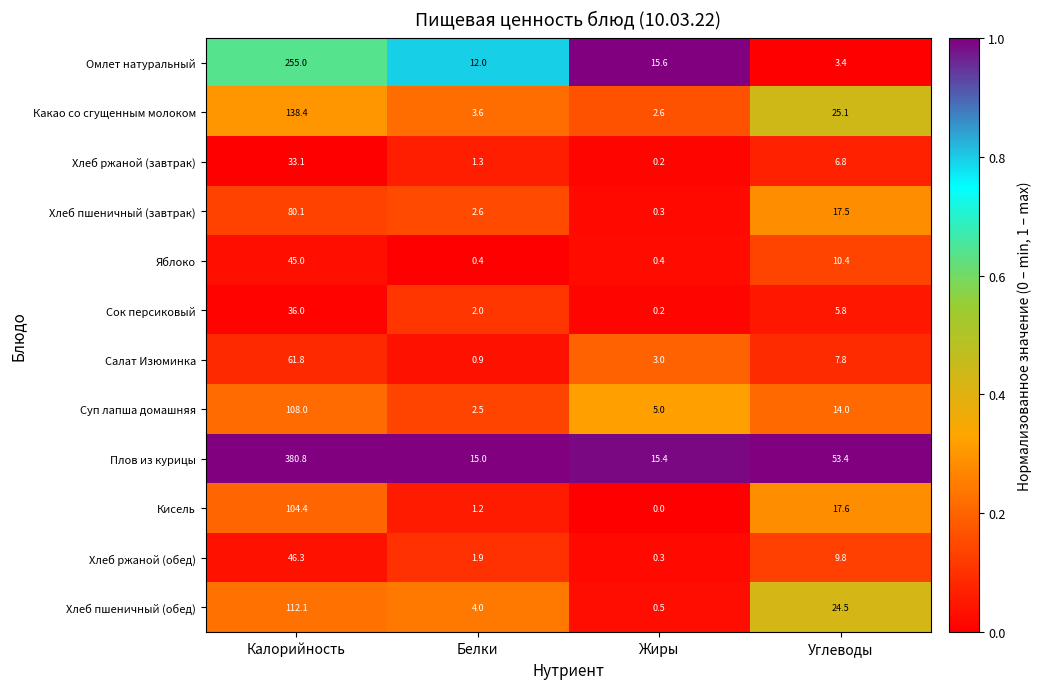

Is it true that Какао со сгущенным молоком equals 25.1 at Углеводы?

True